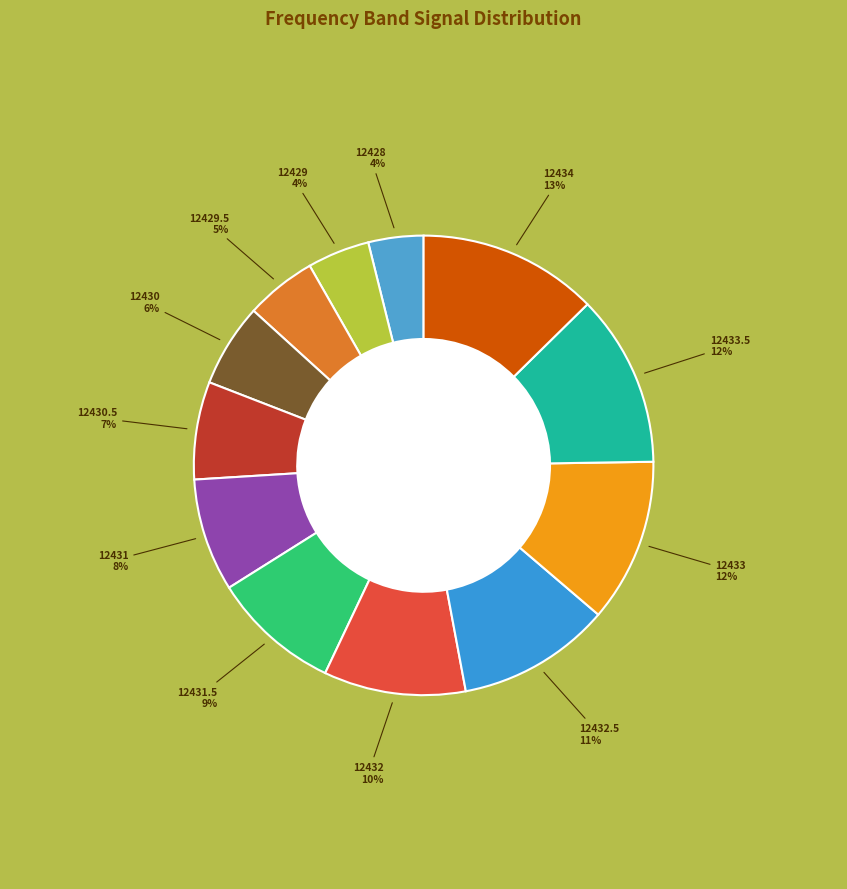

How many slices are in this pie chart?

12